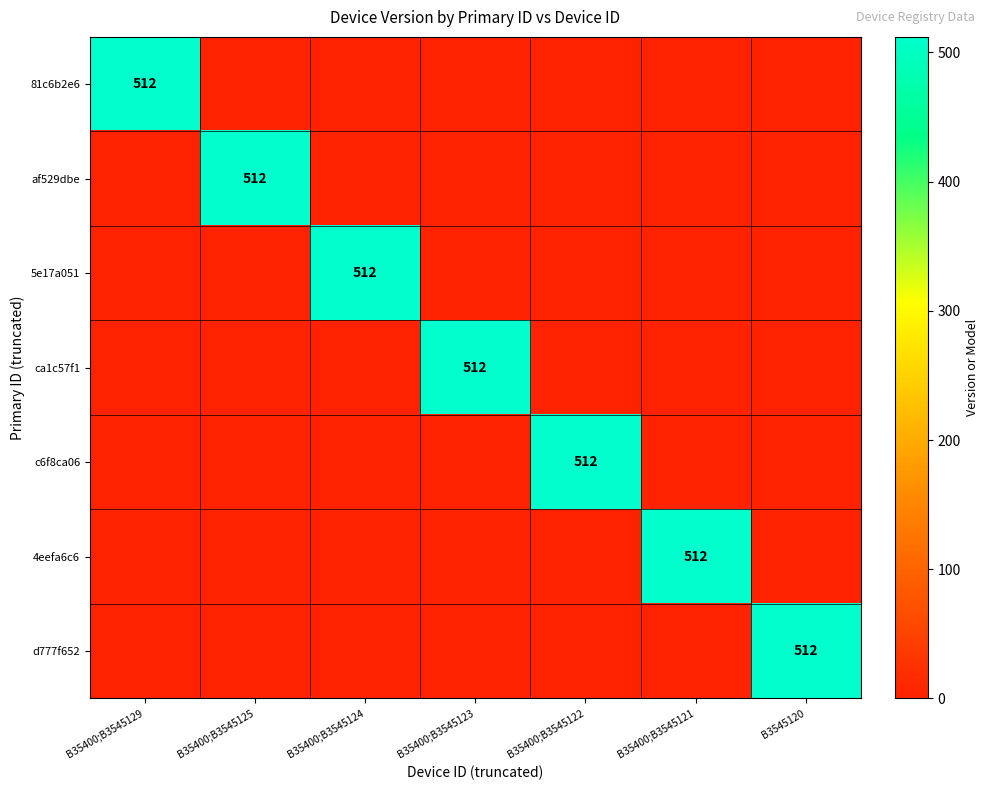

What is the spread (max minus min) of values at B35400;B3545121?

512